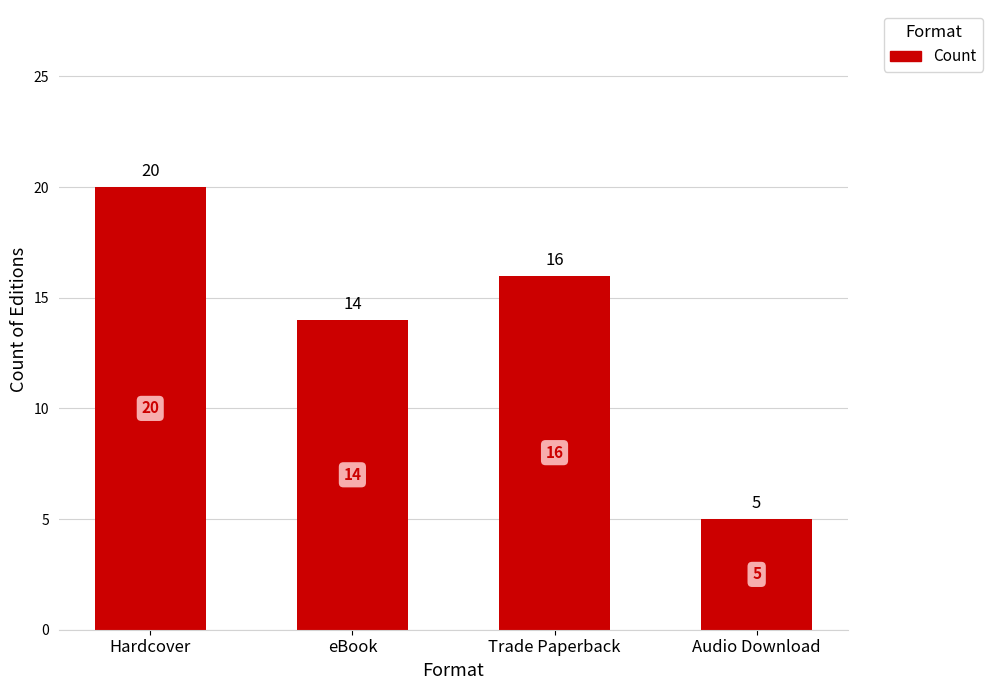

What is the label of the 2nd bar from the left?

eBook